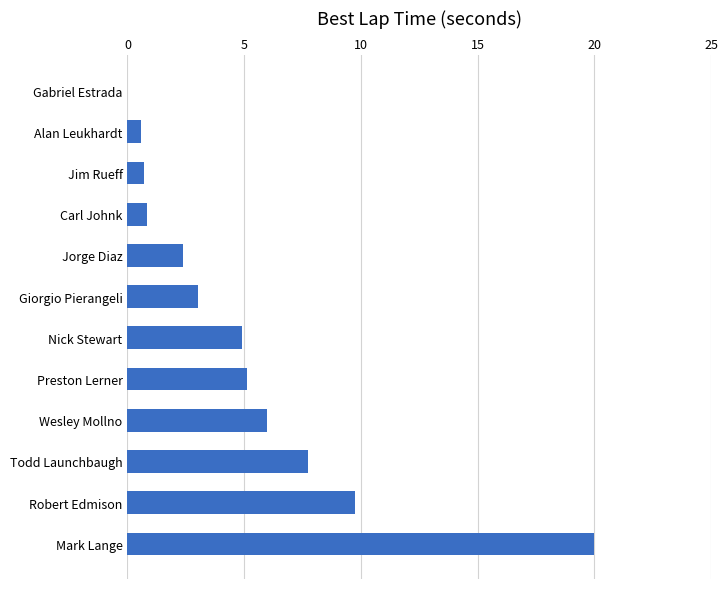

Which label corresponds to the largest value in the chart?

Mark Lange